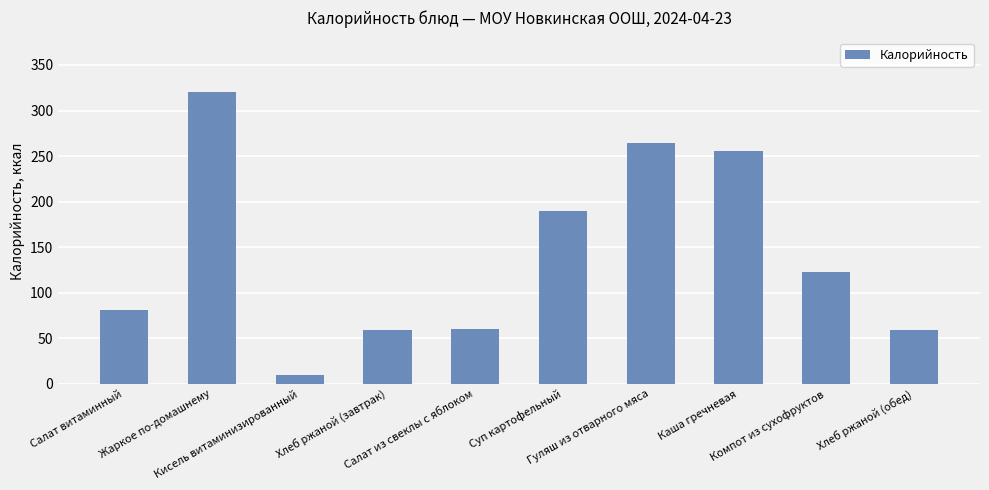

What is the minimum value shown in the chart?

9.8